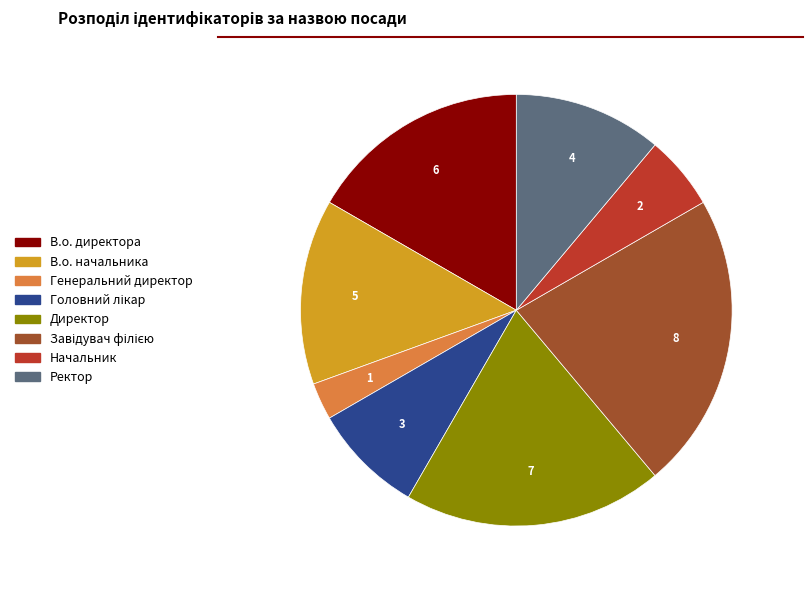

Is the sum of В.о. директора and Ректор greater than half?

No